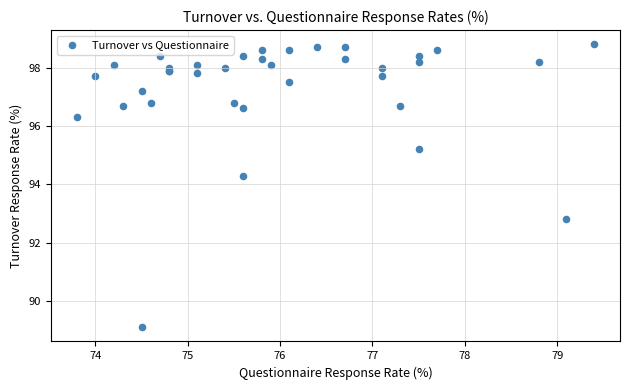

What Y value in the scatter plot is closest to 93?

92.8